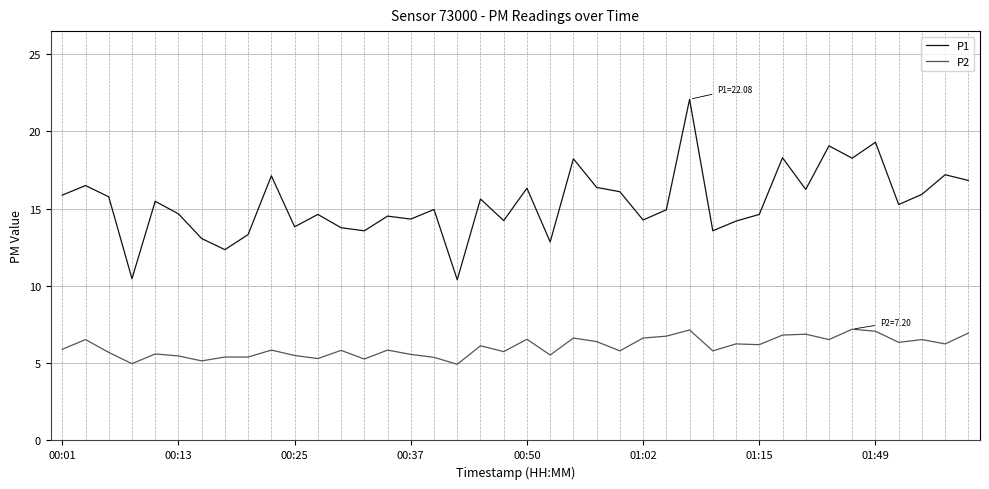

Rank the series by their average value, from lowest to highest.

P2, P1